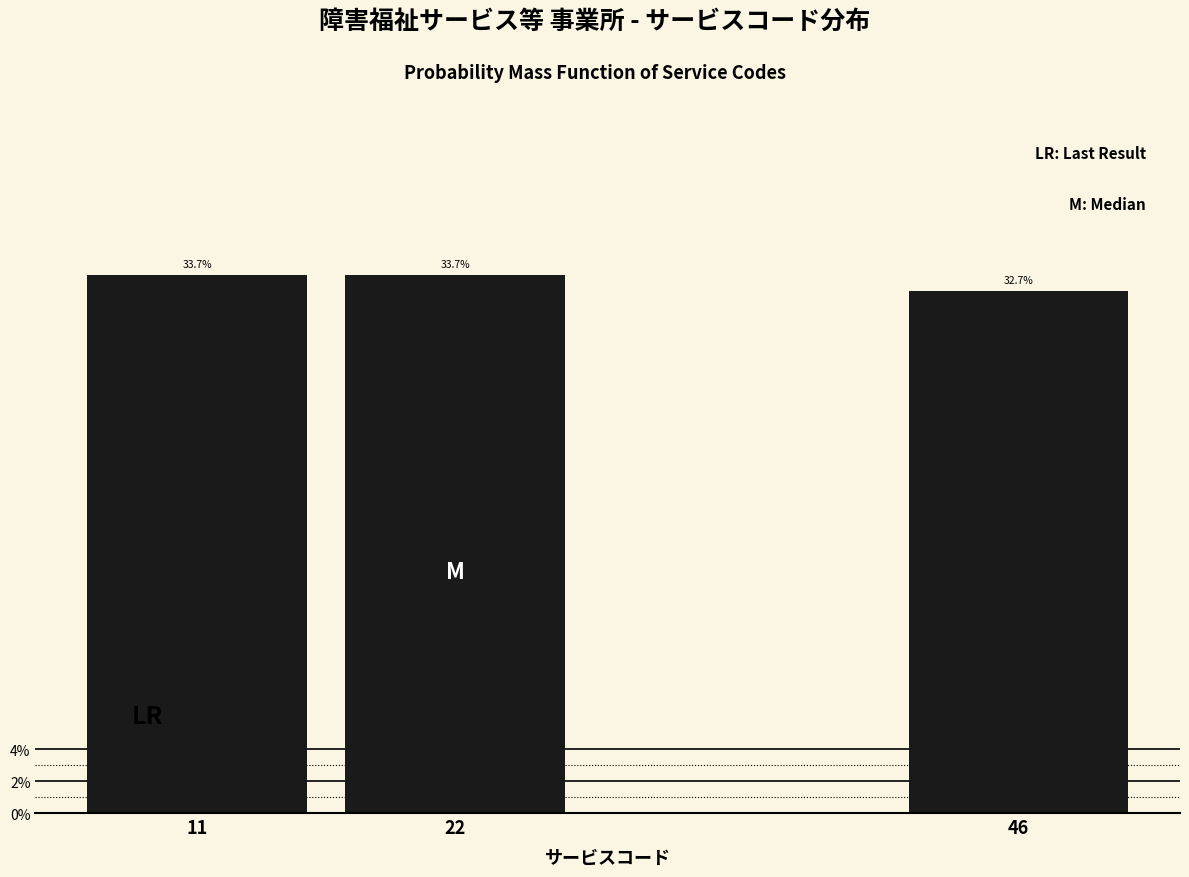

Does the chart contain any negative values?

No